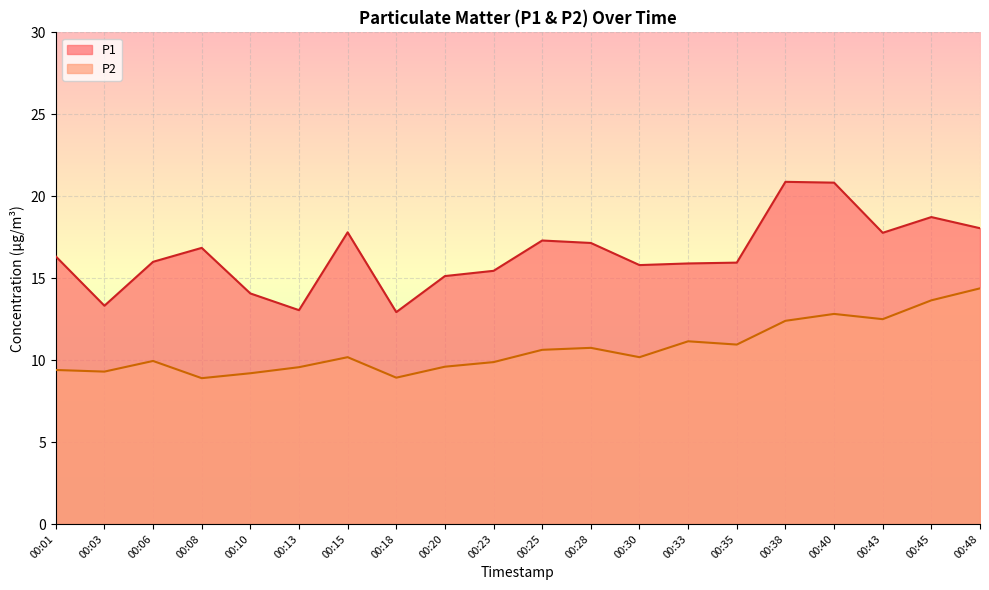

How many data points in P2 are less than 10?

9